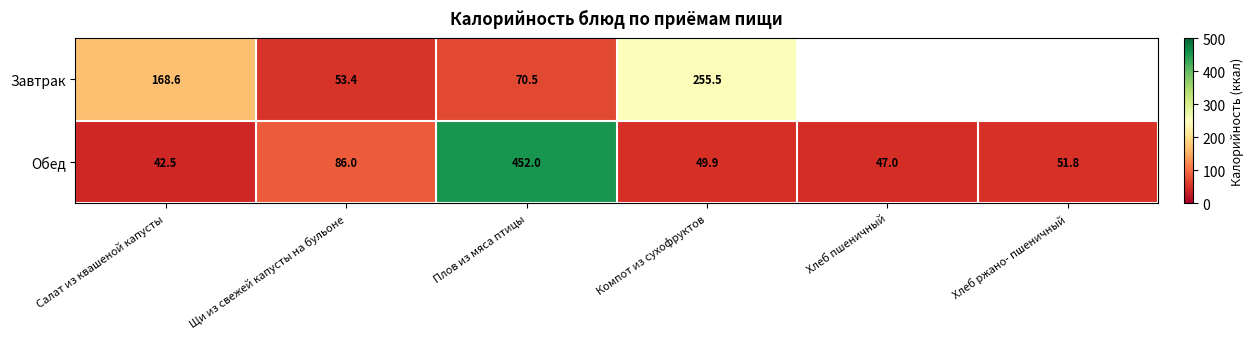

Which category has the lowest value across all series?

Салат из квашеной капусты